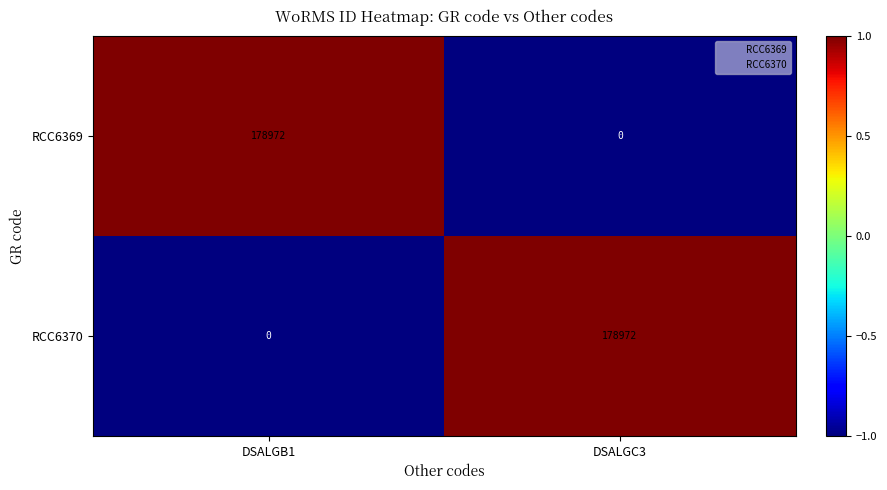

Read the RCC6370 value at DSALGC3, to the nearest 10.

178970